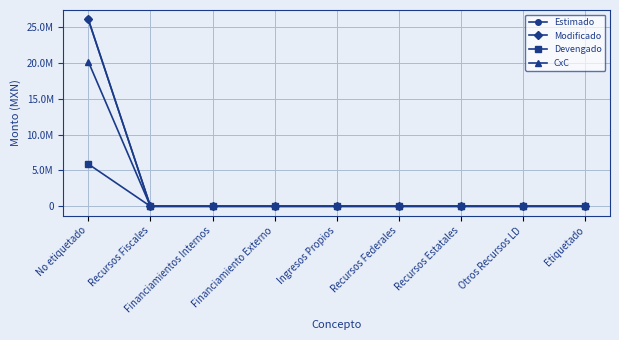

List the series in order of their peak value, highest first.

Estimado, Modificado, CxC, Devengado